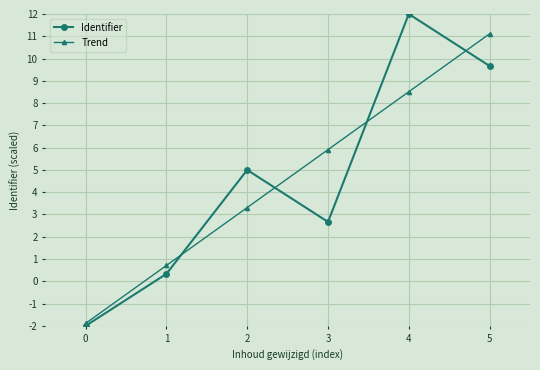

True or false: Trend has more than 0 points higher than both neighbors.

False